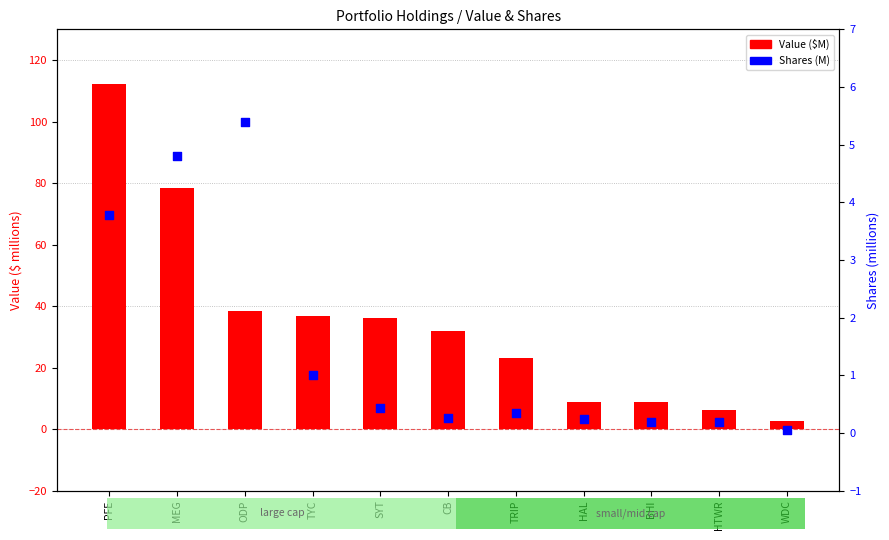

What are all the series names shown in the legend?

Value ($M), Shares (M)